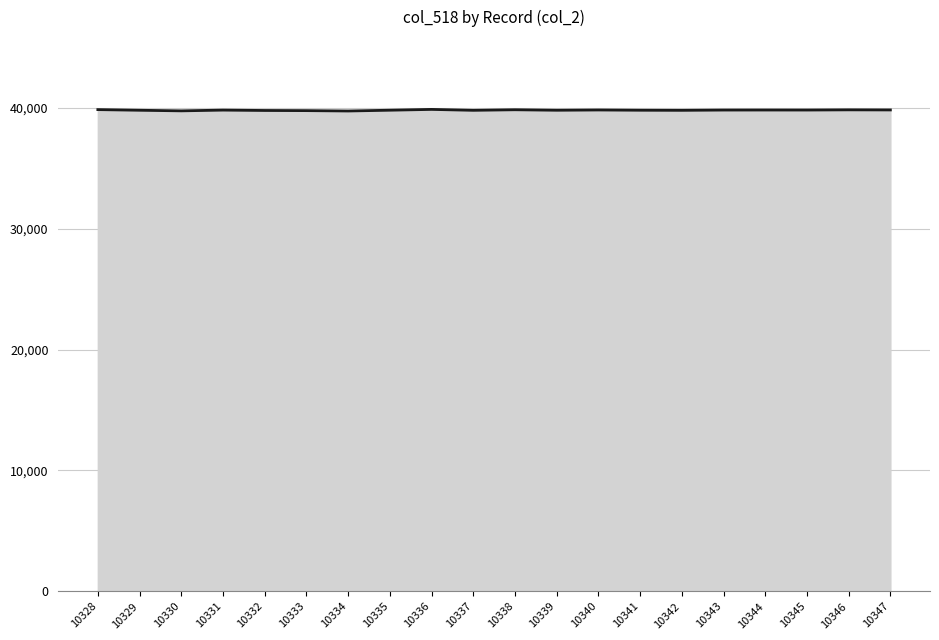

True or false: the data shows 39804 at 10343.

True